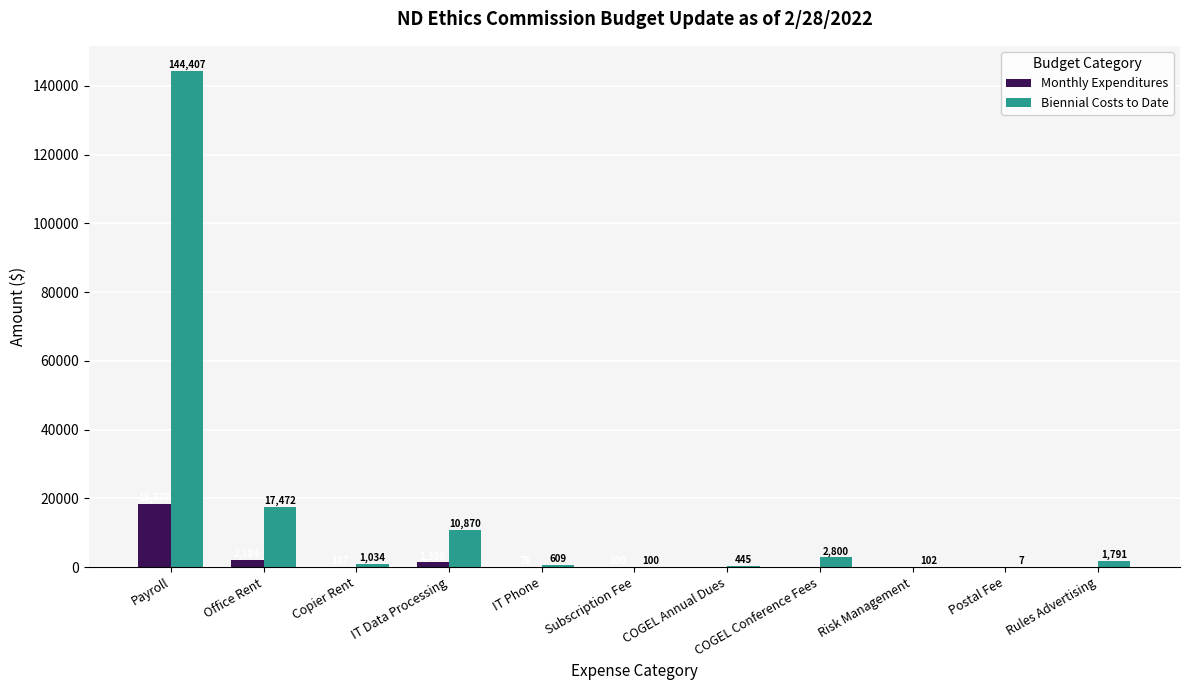

True or false: Monthly Expenditures has a value of 76.0 at IT Phone.

True